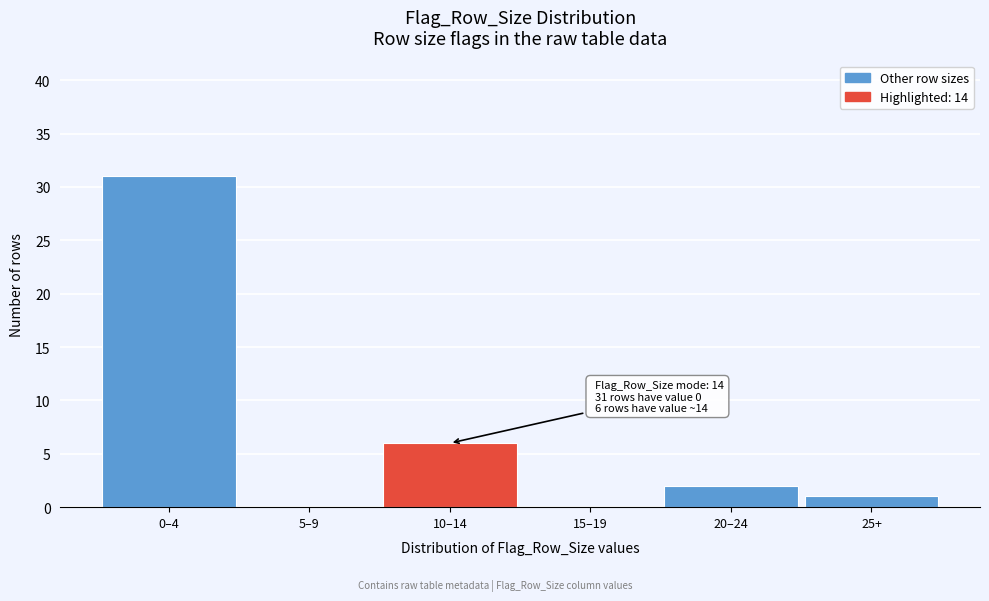

Reading left to right, what are all the values shown in this chart?

0–4=31	5–9=0	10–14=6	15–19=0	20–24=2	25+=1